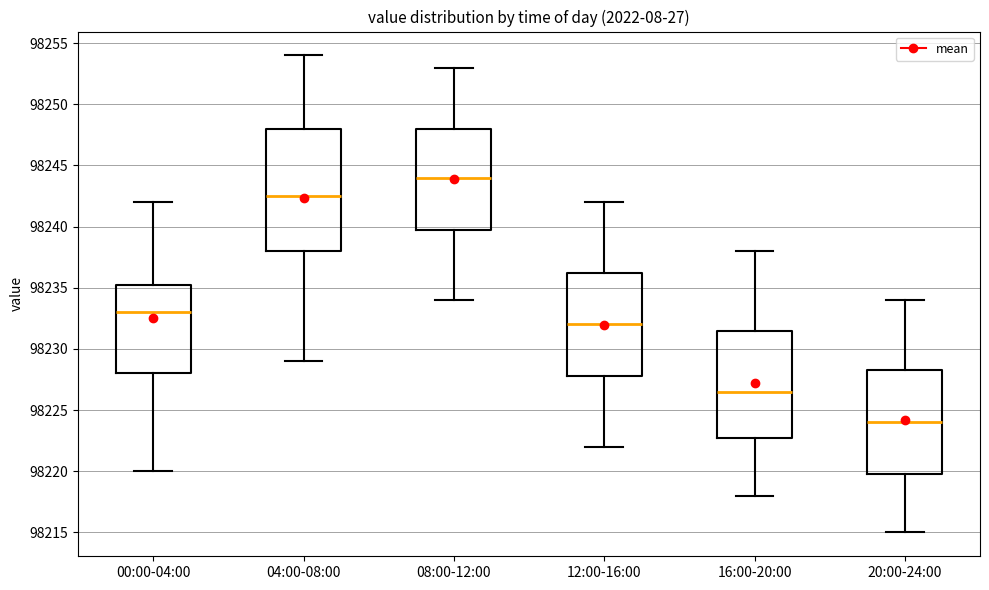

Comparing the boxes themselves (not the whiskers), which one is the tallest?

04:00-08:00